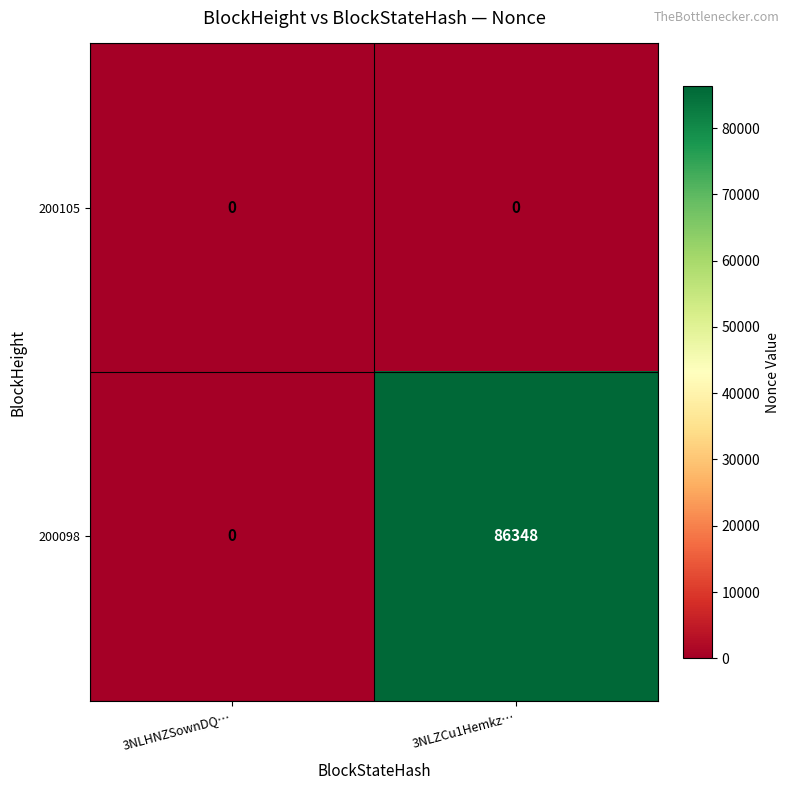

Rank the series by their maximum value, from highest to lowest.

200098, 200105